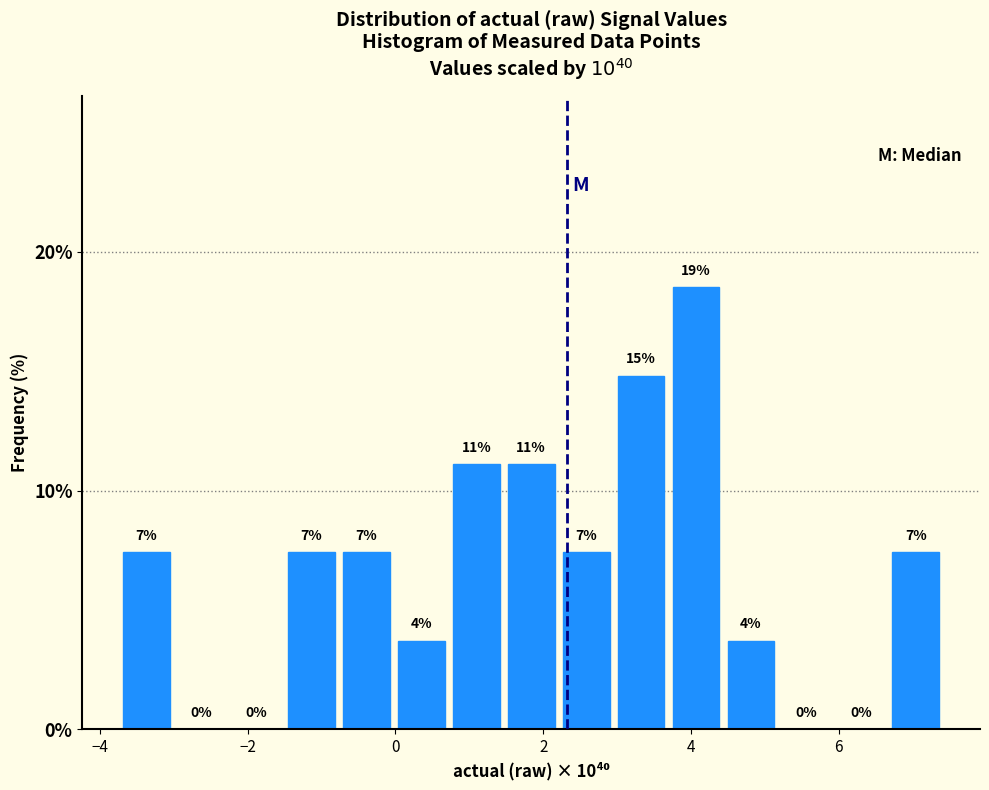

Around what value on the x-axis is the tallest bar? Give the approximate position of its centre, as read against the axis.

4.0